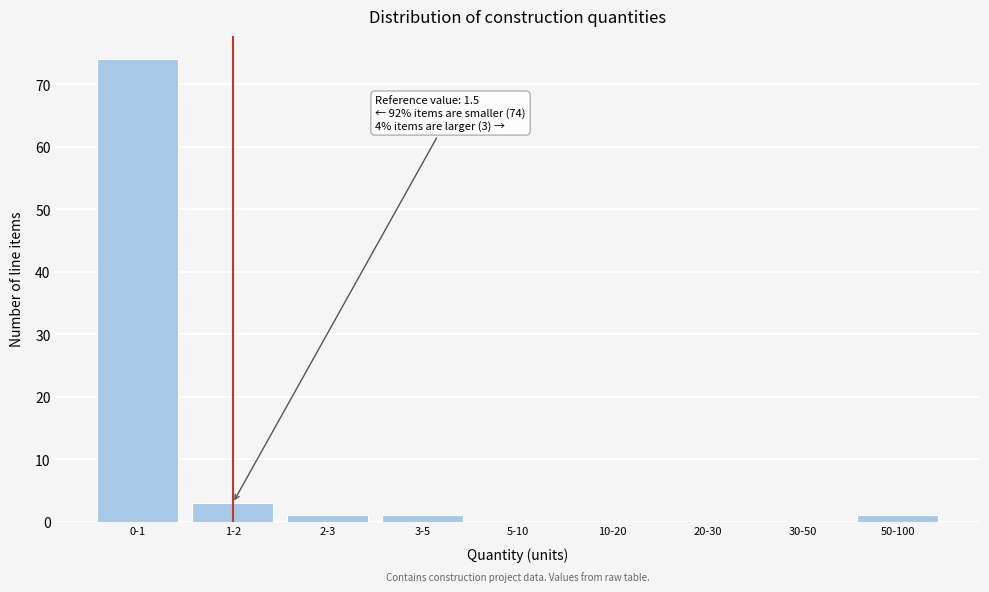

Reading left to right, extract all data points from this chart.

0-1=74	1-2=3	2-3=1	3-5=1	5-10=0	10-20=0	20-30=0	30-50=0	50-100=1